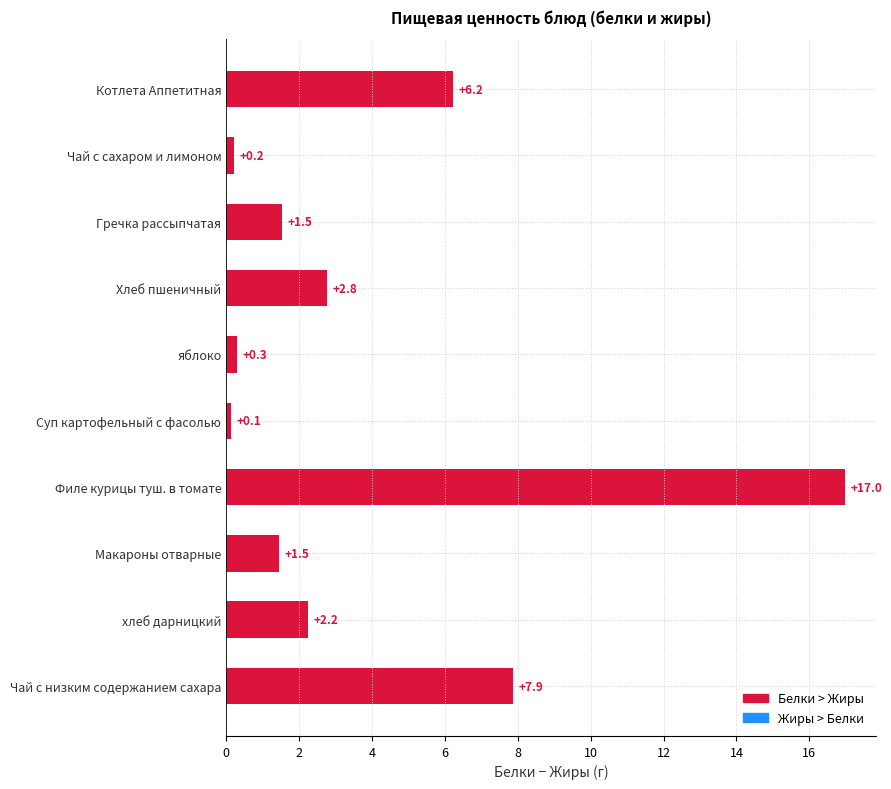

True or false: the data shows 1.5 at Макароны отварные.

True